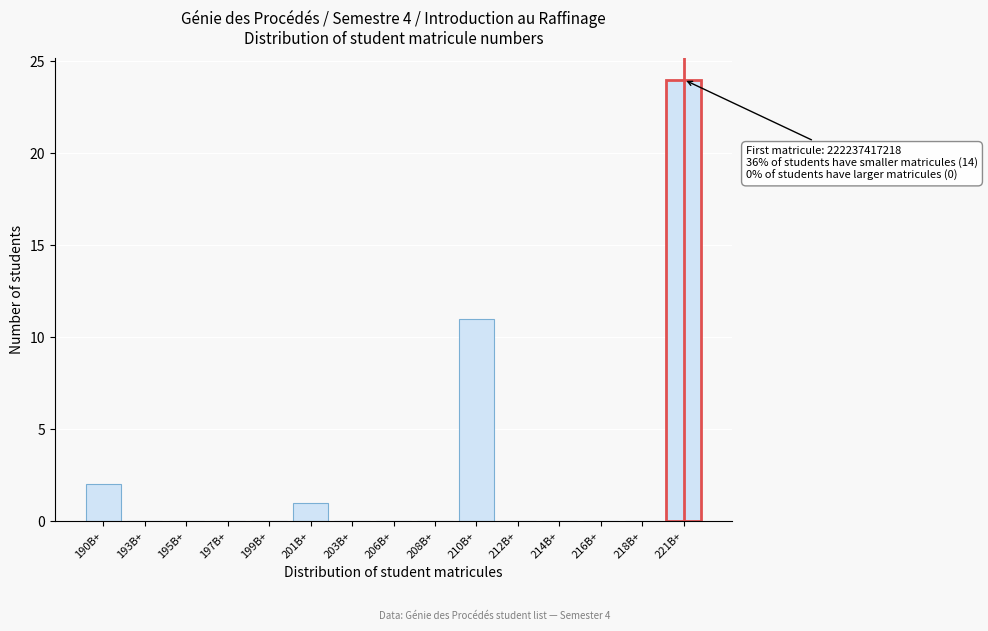

Reading right to left, transcribe all the data shown in this chart.

221B+=24	218B+=0	216B+=0	214B+=0	212B+=0	210B+=11	208B+=0	206B+=0	203B+=0	201B+=1	199B+=0	197B+=0	195B+=0	193B+=0	190B+=2